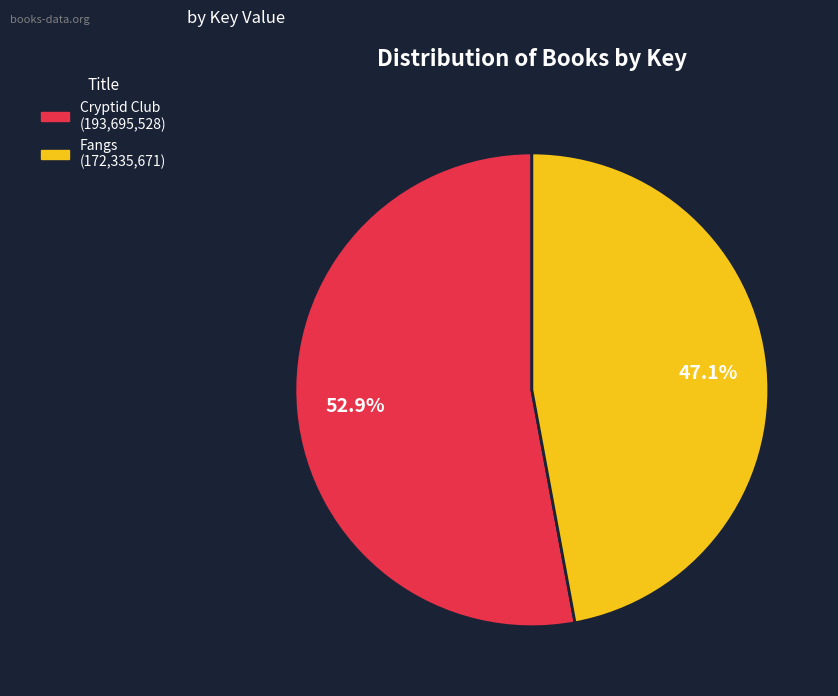

Is there any slice that represents more than half of the pie?

Yes